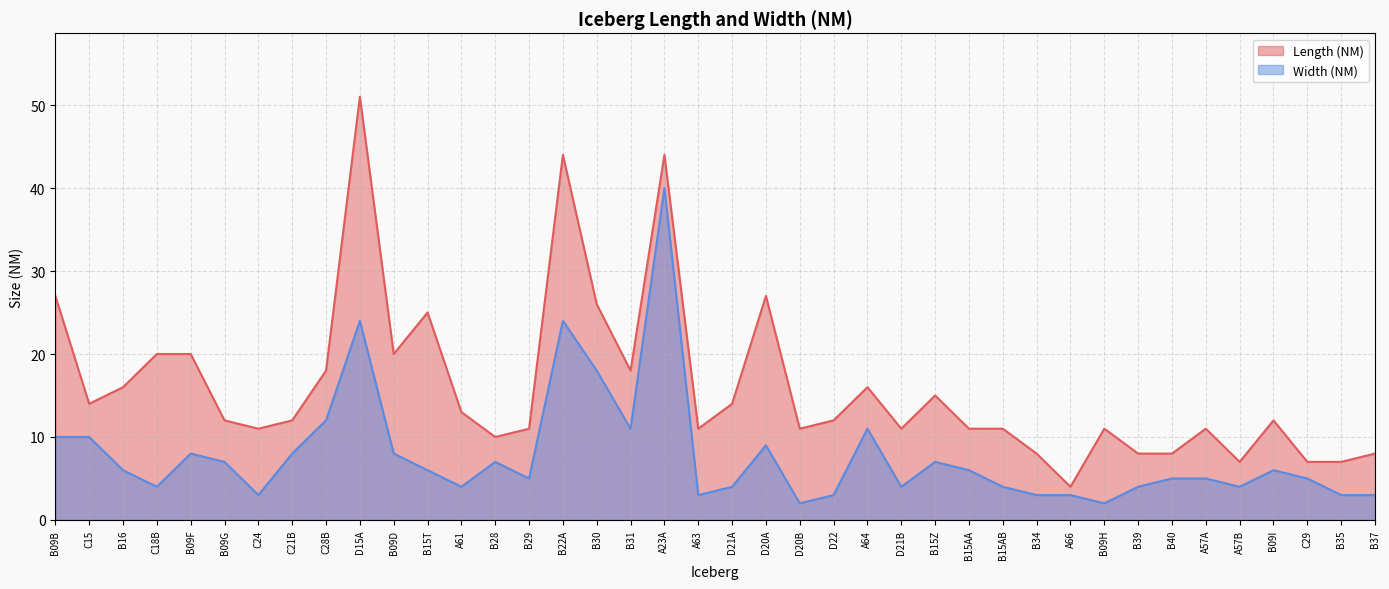

What are all the series names shown in the legend?

Length (NM), Width (NM)